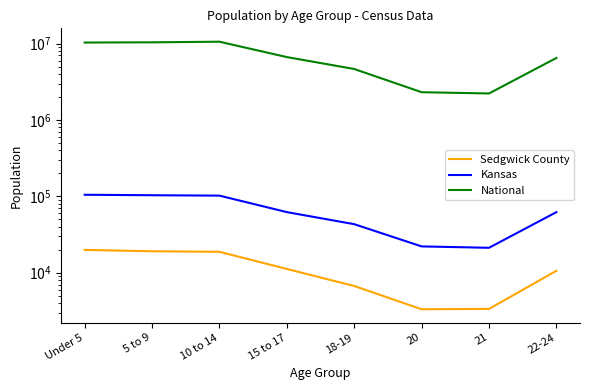

What is the total value across all series at 20?

2333747